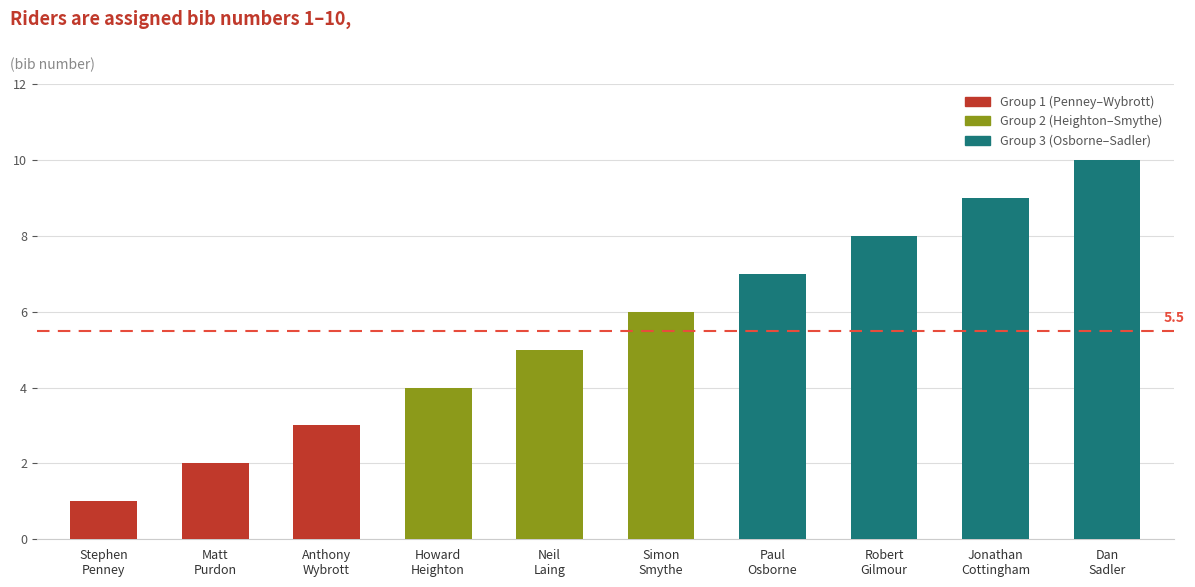

What is the difference between the values at Anthony
Wybrott and Jonathan
Cottingham?

6